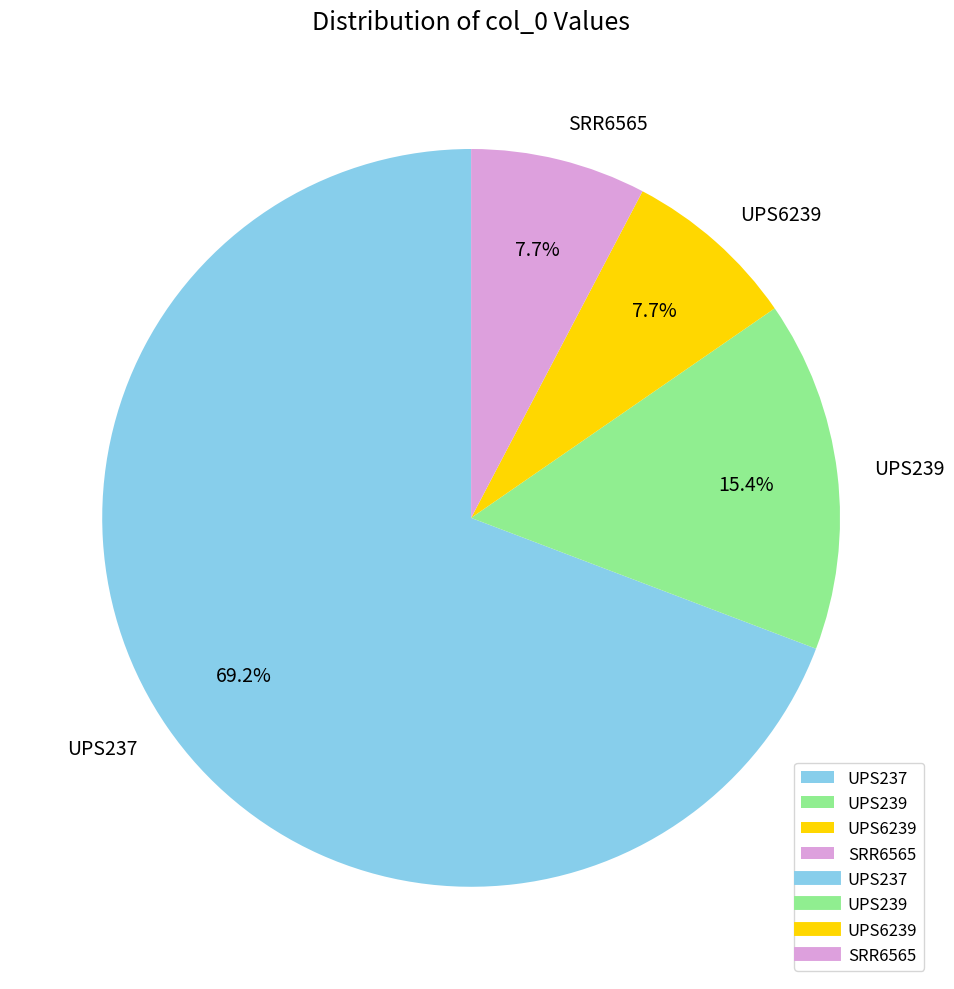

Which slice represents more than half of the pie?

UPS237